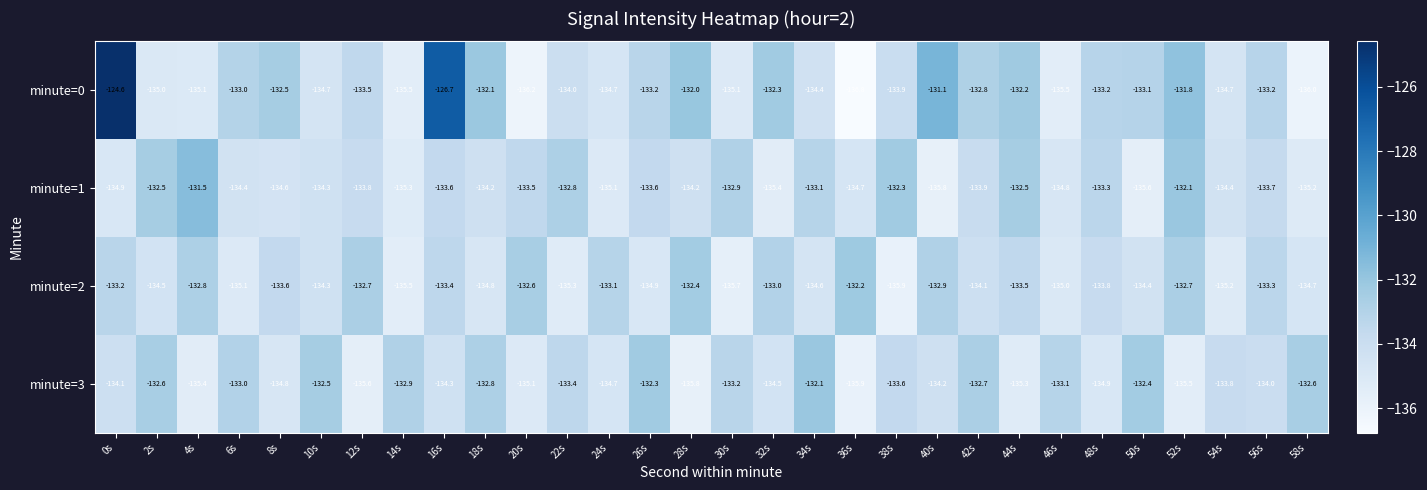

What is the difference between the maximum and minimum values in the minute=0 series?

12.2